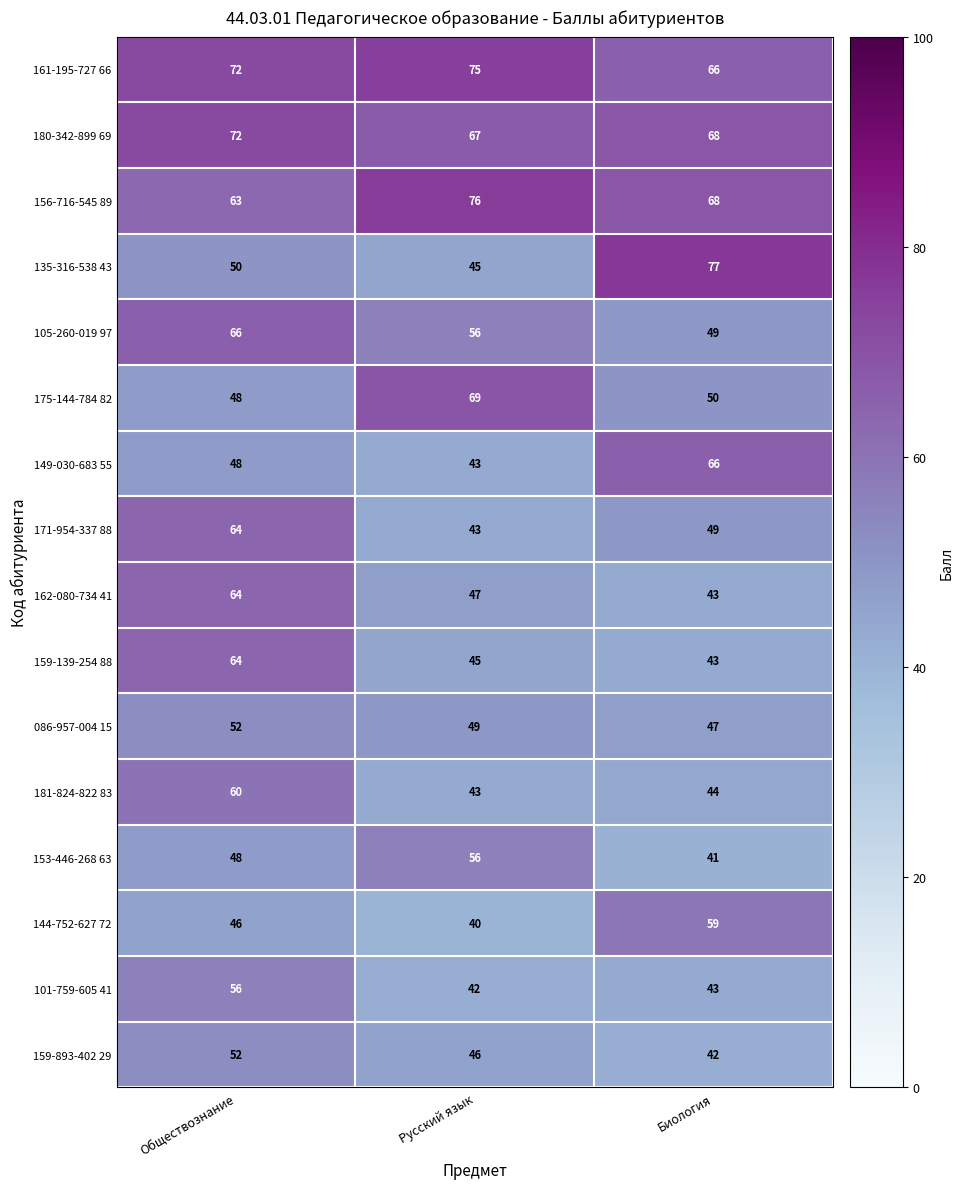

Which label corresponds to the smallest value in the chart?

Русский язык